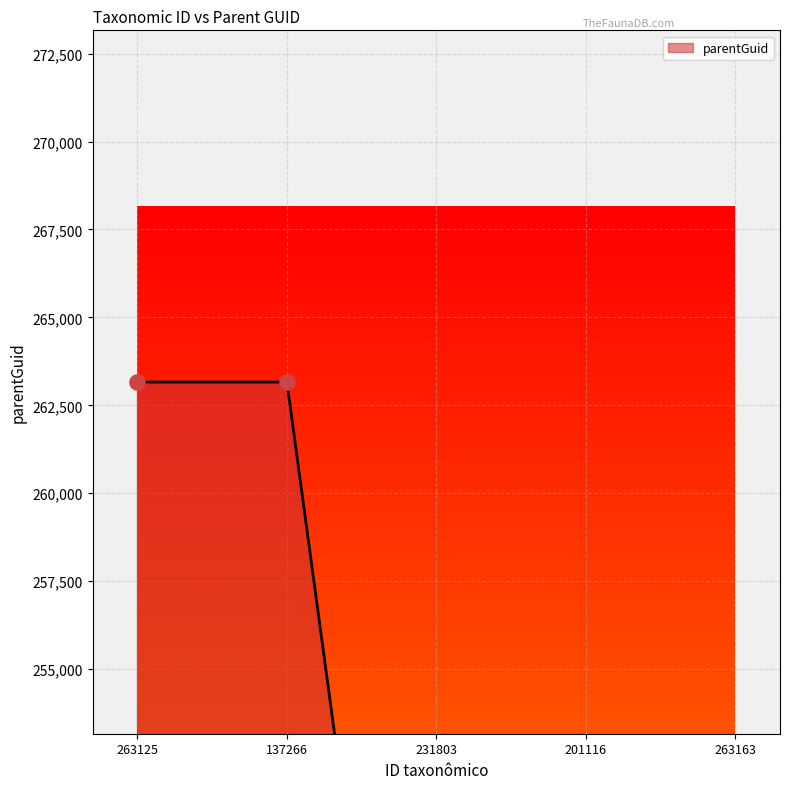

What is the ratio of the value at 263163 to the value at 263125?

0.9